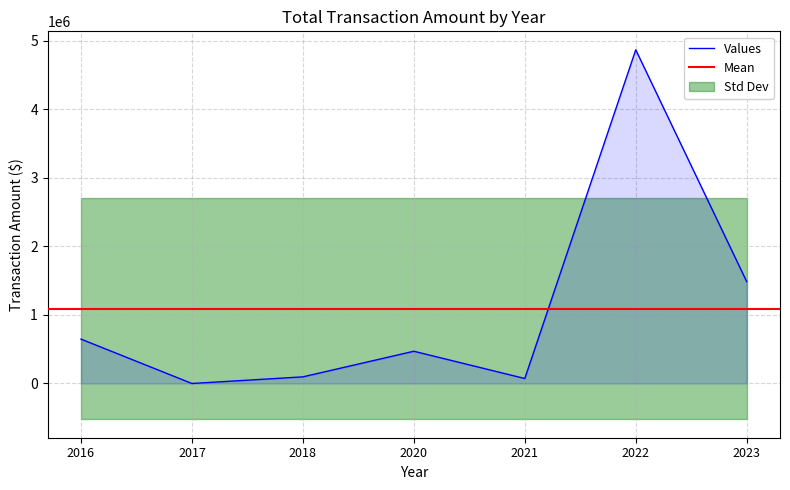

How many categories are shown in the chart?

7